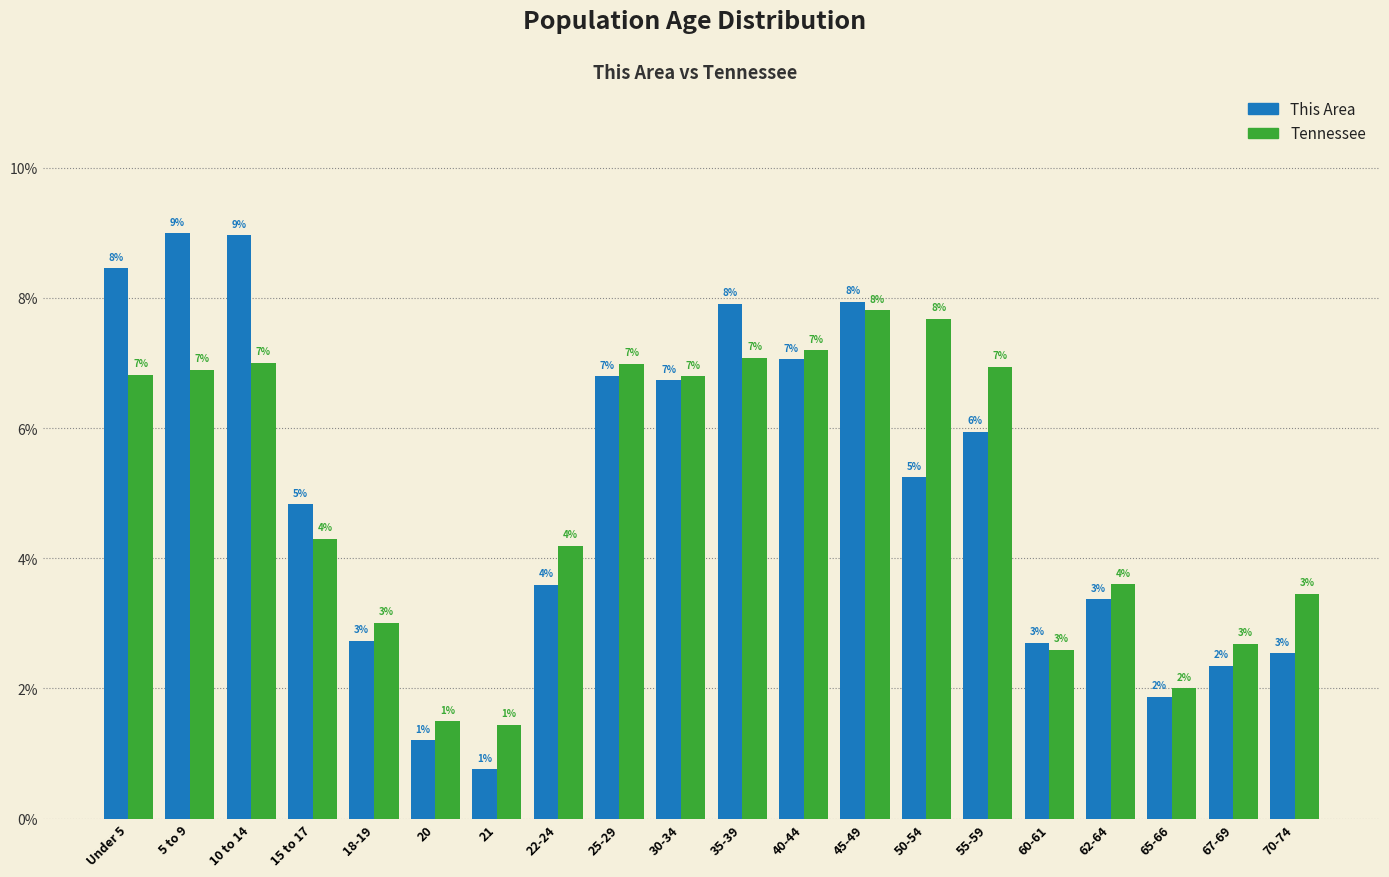

What is the average value of the This Area series?

5.0